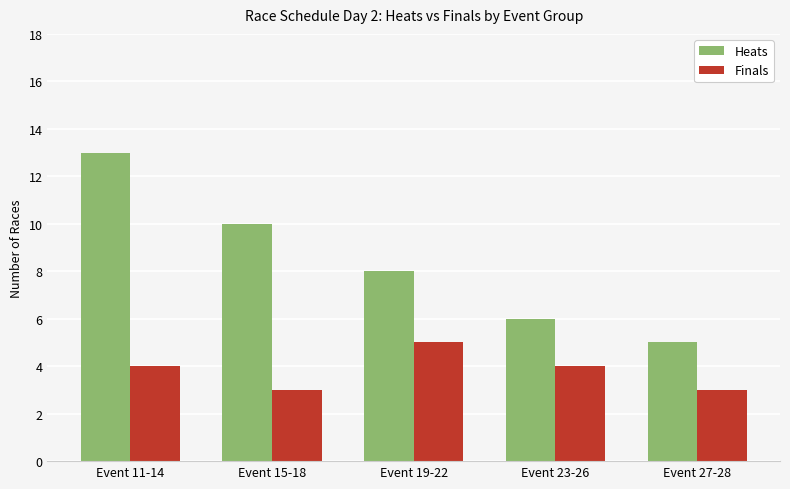

What is the sum of all Heats values?

42